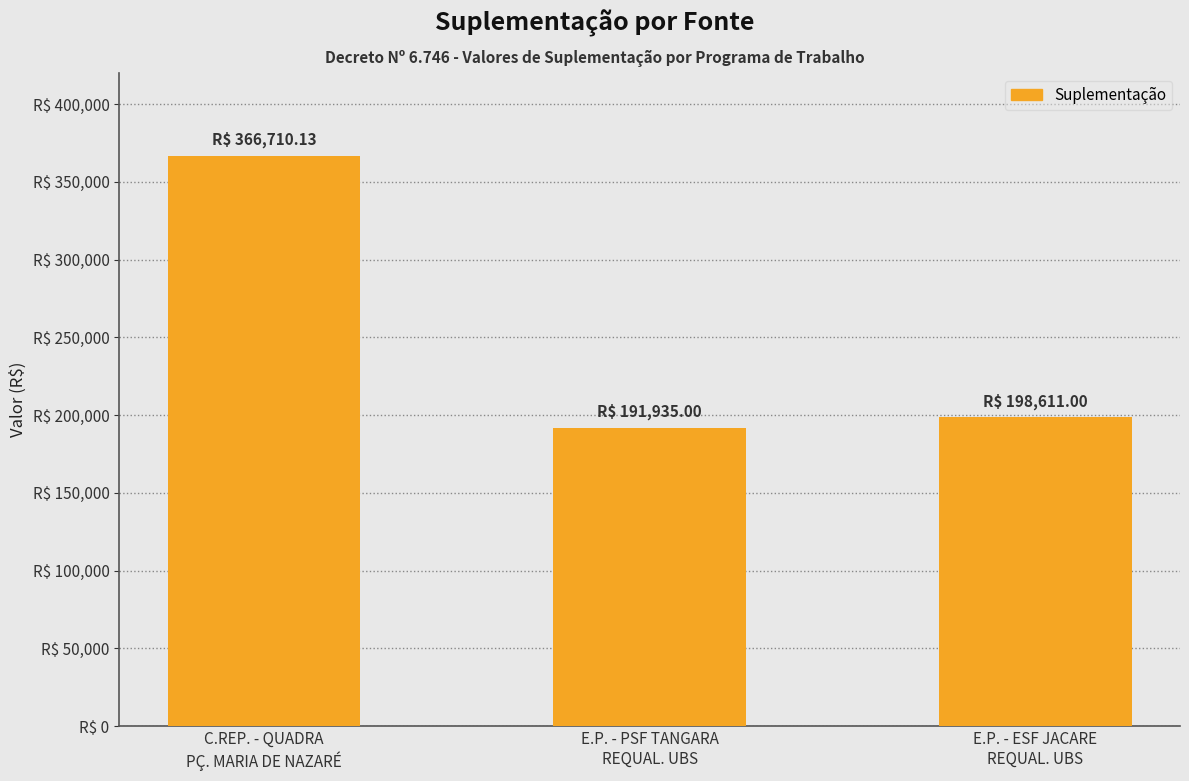

List the labels in order of value, smallest first.

E.P. - PSF TANGARA
REQUAL. UBS, E.P. - ESF JACARE
REQUAL. UBS, C.REP. - QUADRA
PÇ. MARIA DE NAZARÉ